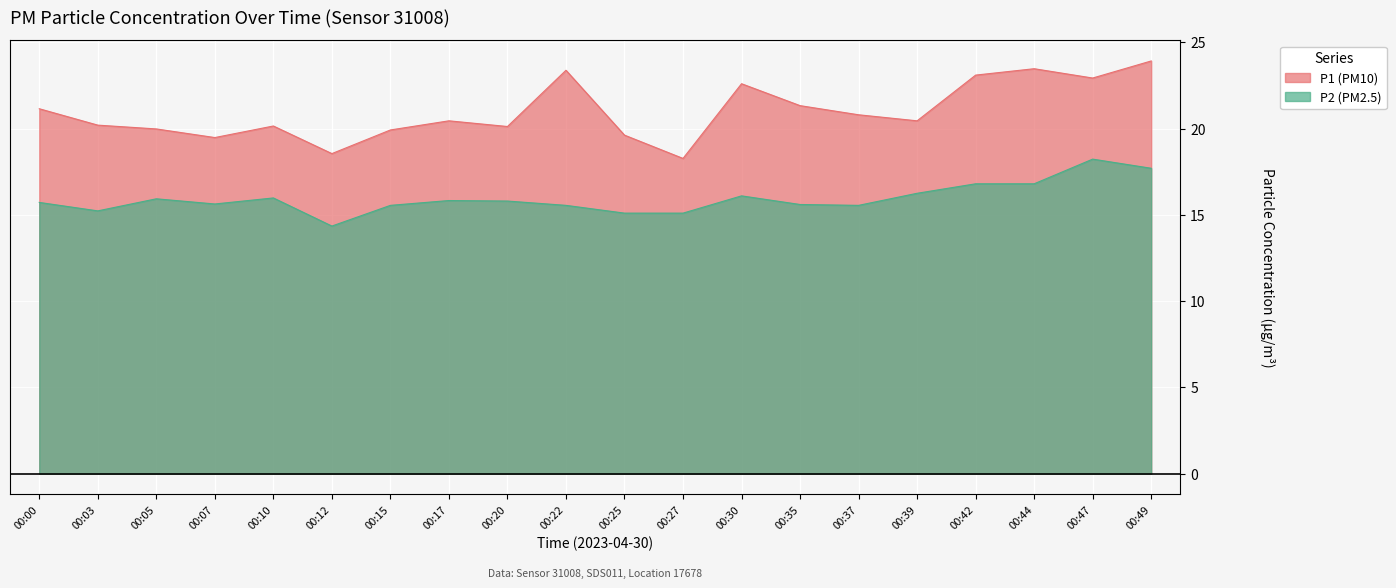

Reading left to right, list all the values displayed in this chart.

P1: 21.1	20.2	20.0	19.5	20.1	18.6	19.9	20.4	20.1	23.4	19.6	18.3	22.6	21.3	20.8	20.4	23.1	23.5	22.9	23.9
P2: 15.7	15.2	15.9	15.6	16.0	14.3	15.6	15.8	15.8	15.6	15.1	15.1	16.1	15.6	15.6	16.2	16.8	16.8	18.2	17.7